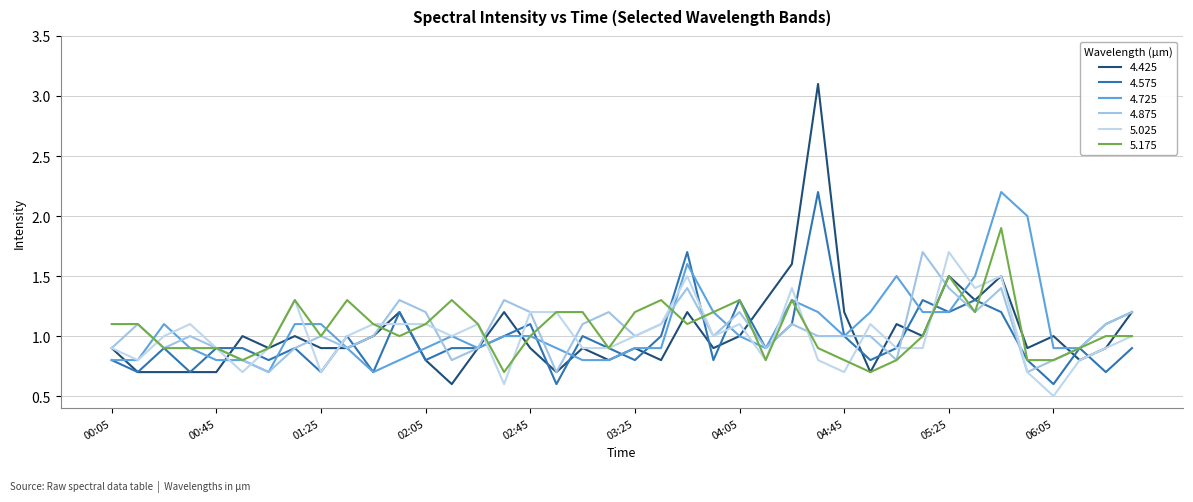

Does the chart have visible grid lines?

Yes